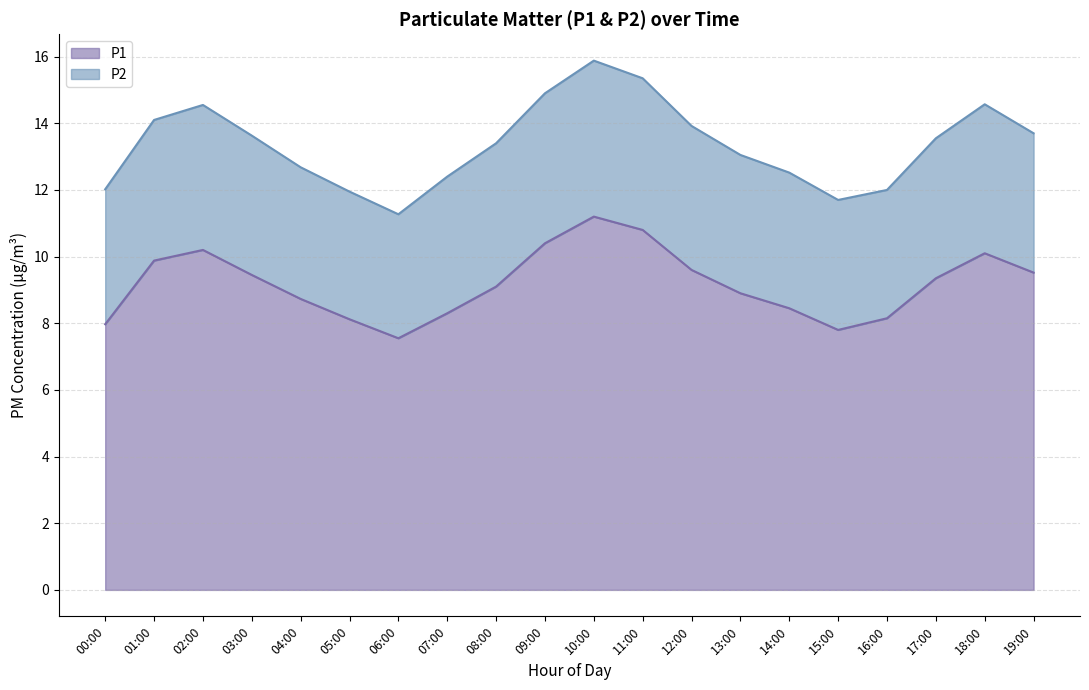

What is the difference between the maximum and minimum values?

3.6